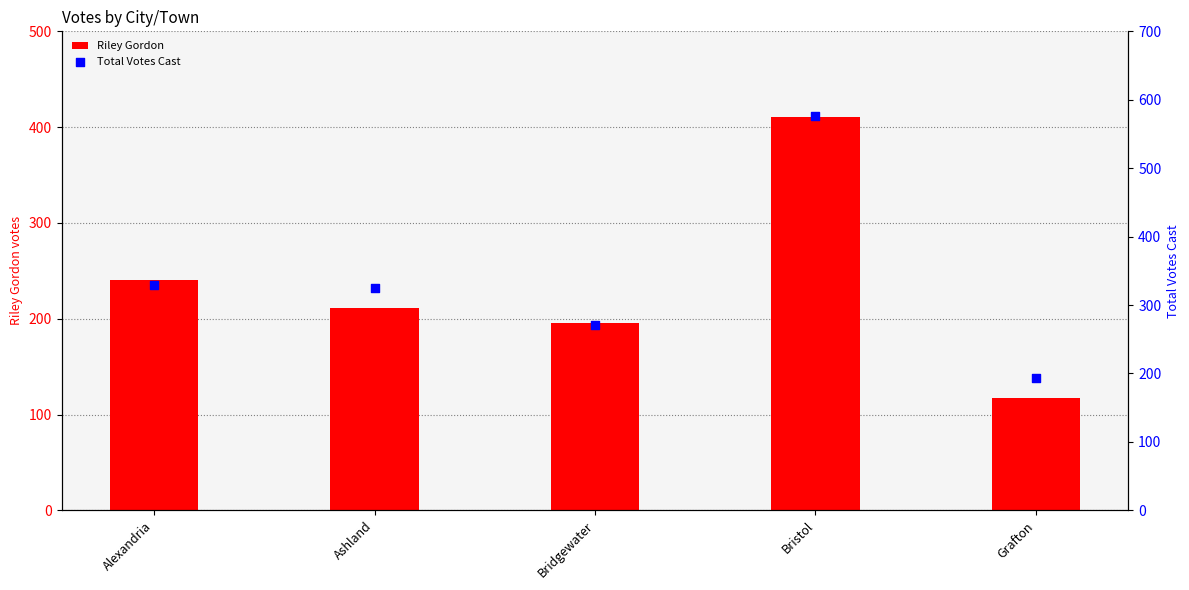

Which series reaches the minimum Y coordinate?

Riley Gordon